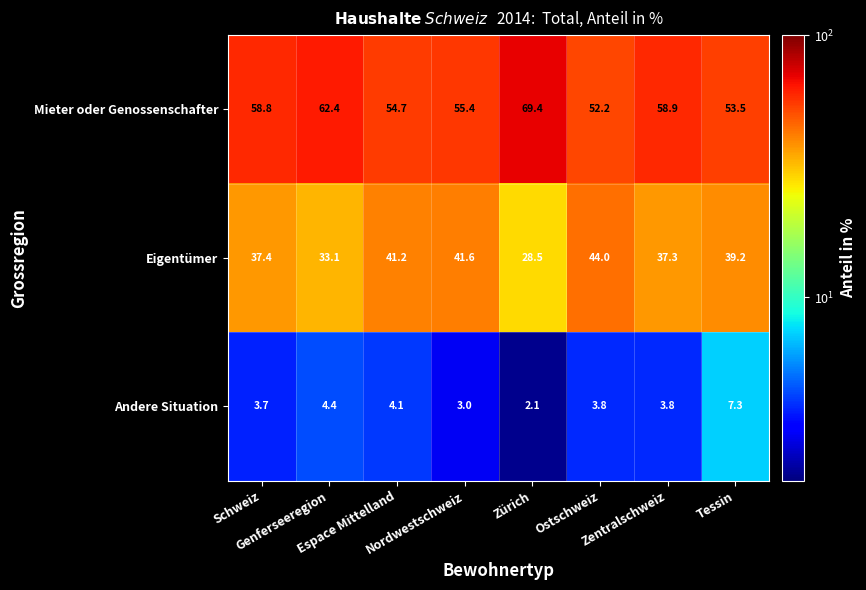

List the series in order of their overall mean, lowest first.

Andere Situation, Eigentümer, Mieter oder Genossenschafter